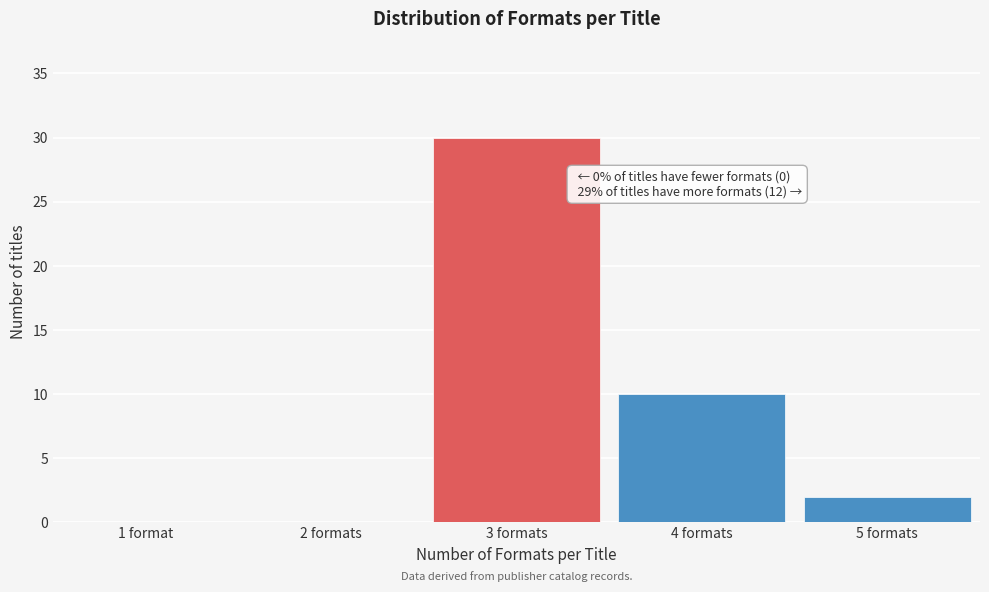

Reading left to right, extract all data points from this chart.

1 format=0	2 formats=0	3 formats=30	4 formats=10	5 formats=2